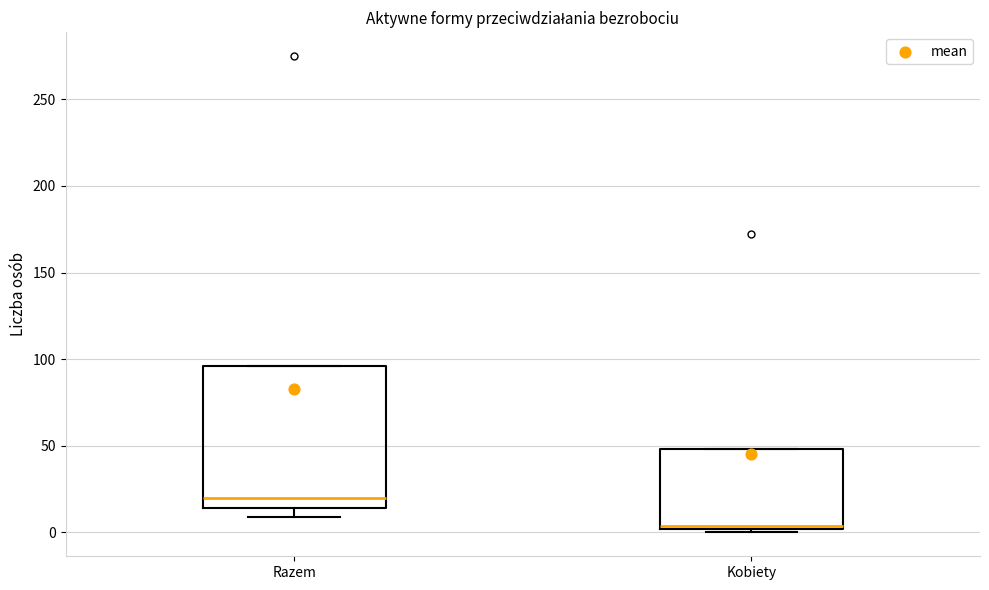

Reading left to right, transcribe this box plot: for each box, give where its median line is, the range the box spans, and where its two whiskers end, as read against the y-axis. The values are not printed on the chart, so give them approximately, as read against the axis.

Razem: median 20, box 15 to 95, whiskers 10 to 95
Kobiety: median 5, box 0 to 50, whiskers 0 (just below the box's lower edge) to 50